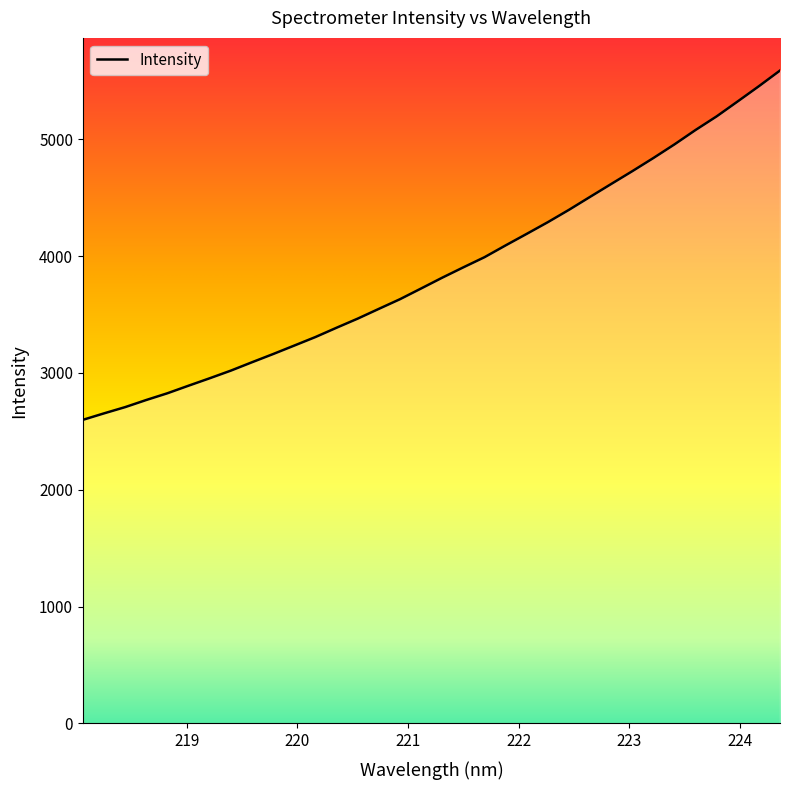

What is the minimum value shown in the chart?

2598.2